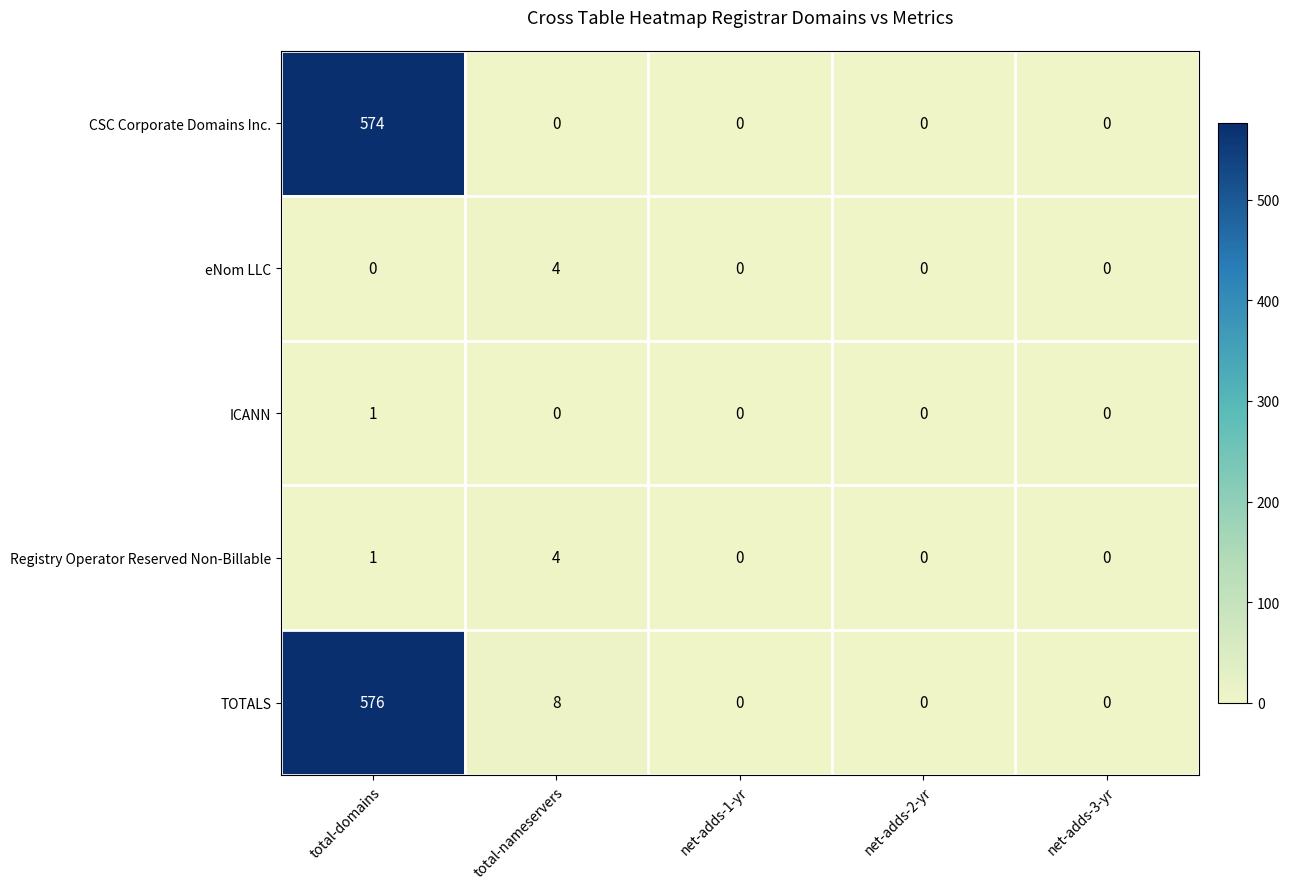

Which series has the largest range (max minus min)?

TOTALS